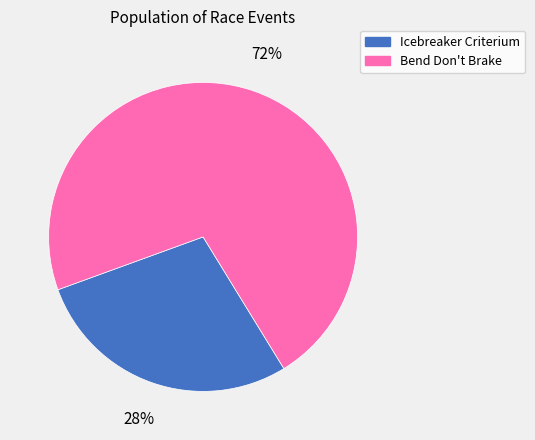

To the nearest percent, what percentage of the pie is Bend Don't Brake?

72%